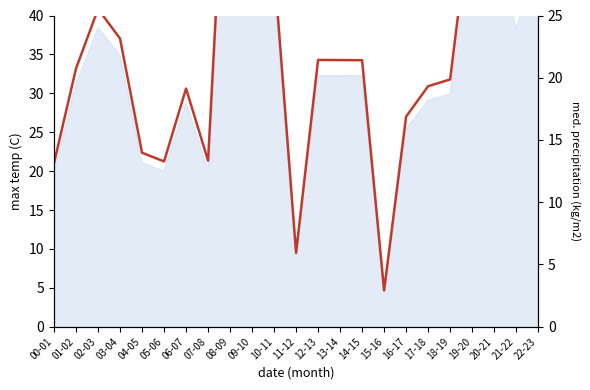

Read the value at 11-12.

9.5